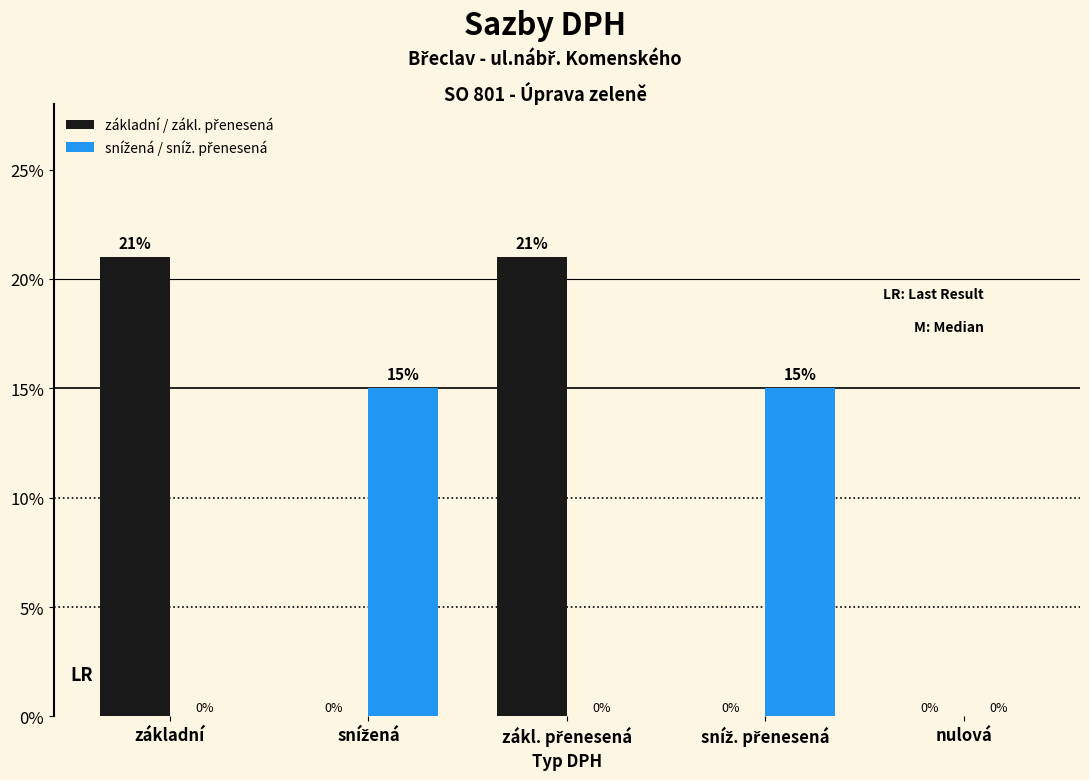

Between základní and zákl. přenesená, which series saw the biggest shift?

základní / zákl. přenesená